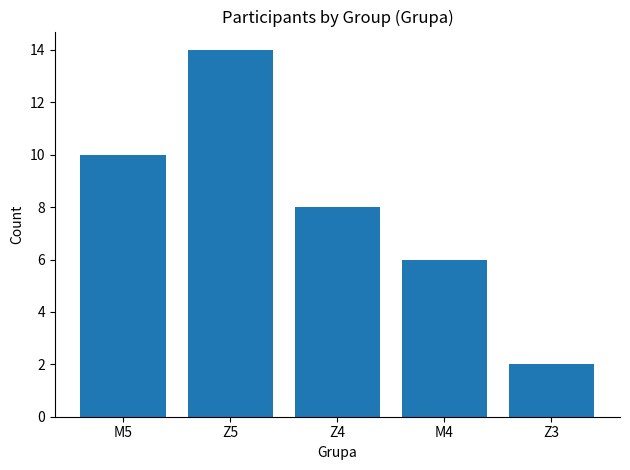

What is the maximum value shown in the chart?

14